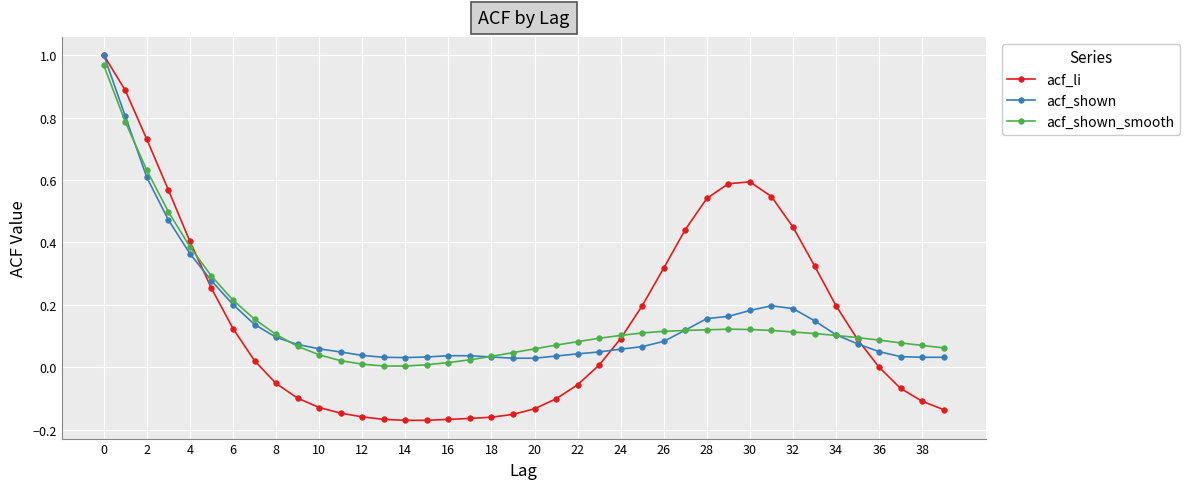

Which series has the widest spread of values?

acf_li